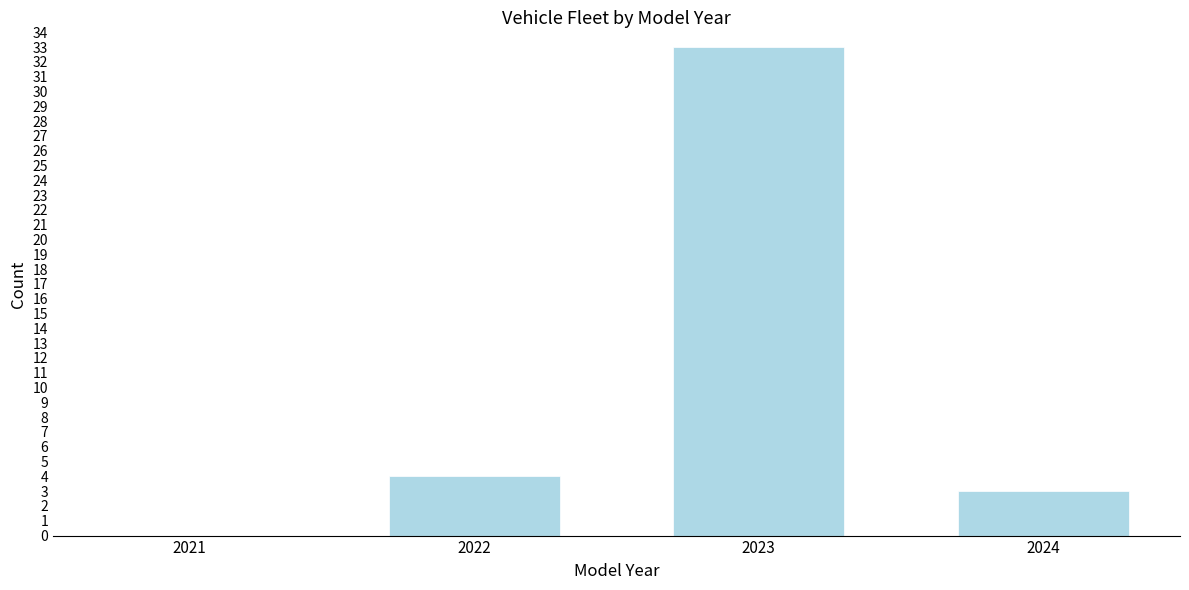

Reading left to right, transcribe all the data shown in this chart.

2021=0	2022=4	2023=33	2024=3